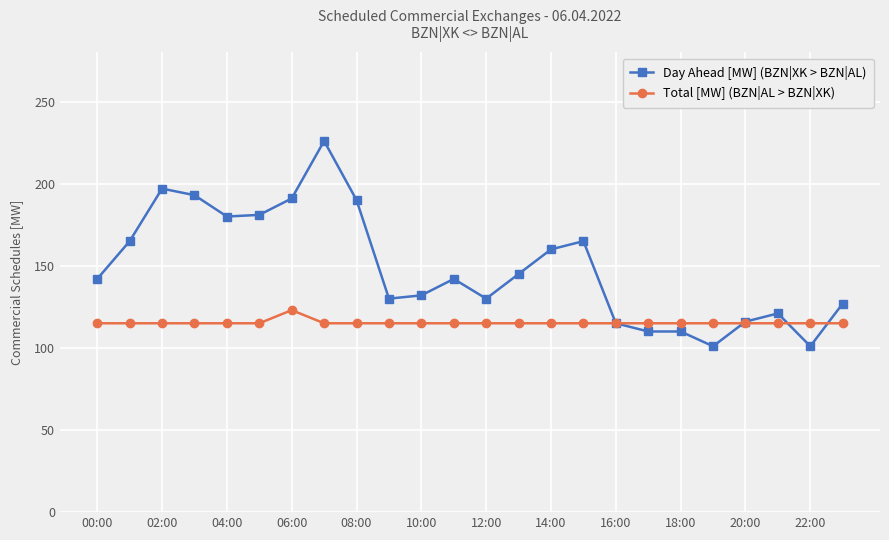

What is the highest value of the Day Ahead [MW] (BZN|XK > BZN|AL) series?

226